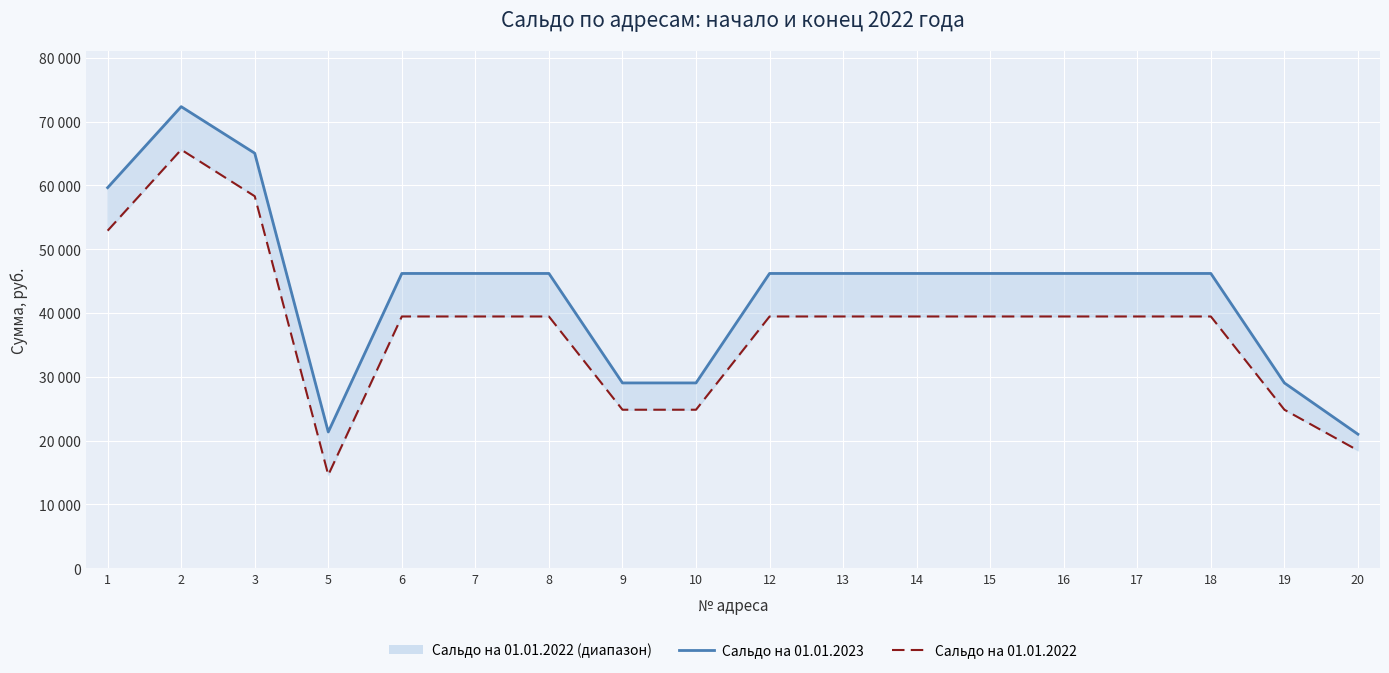

True or false: Сальдо на 01.01.2022 (линия) has more than 1 interior local peaks.

False